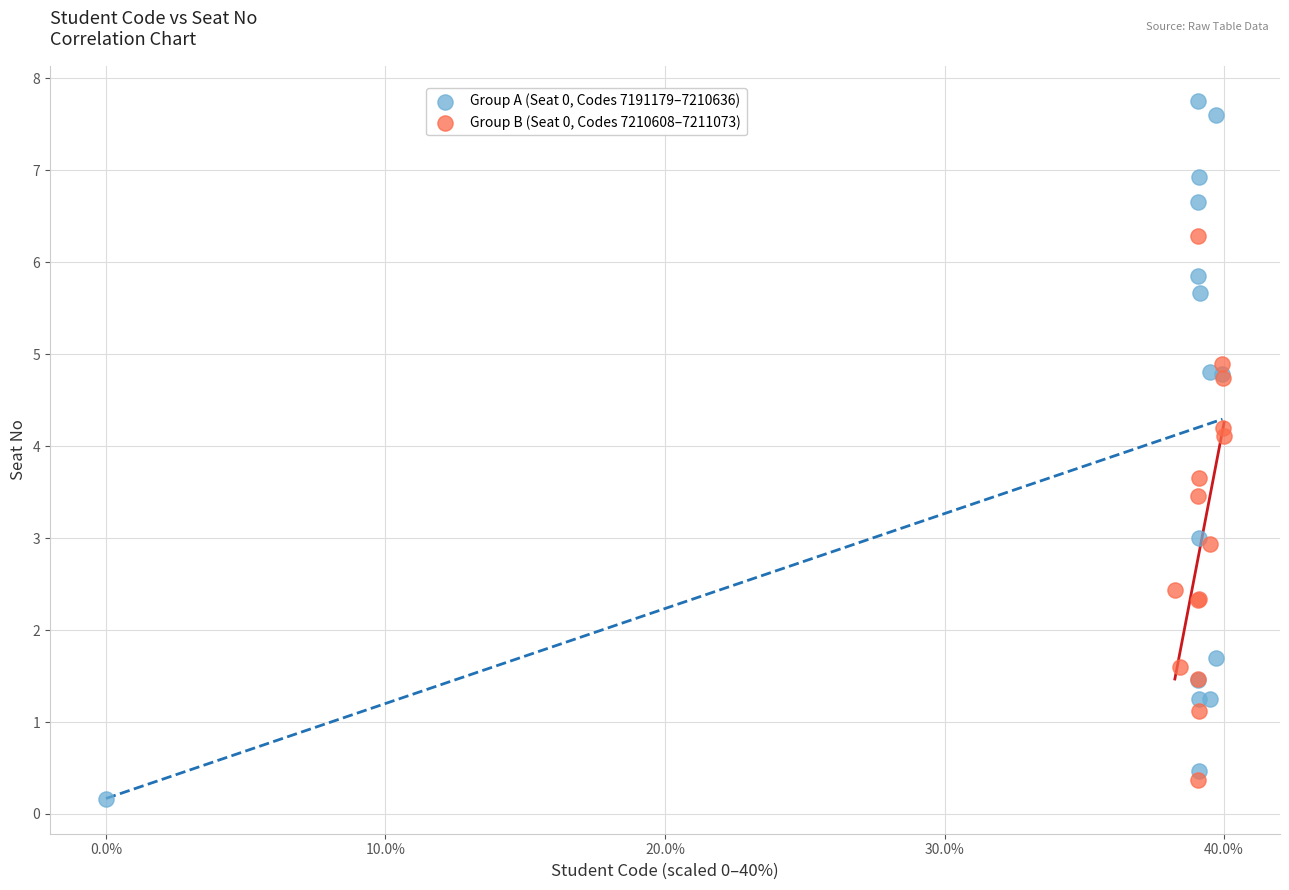

Which series has the widest spread of Y values?

Group A (Seat 0, Codes 7191179–7210636)